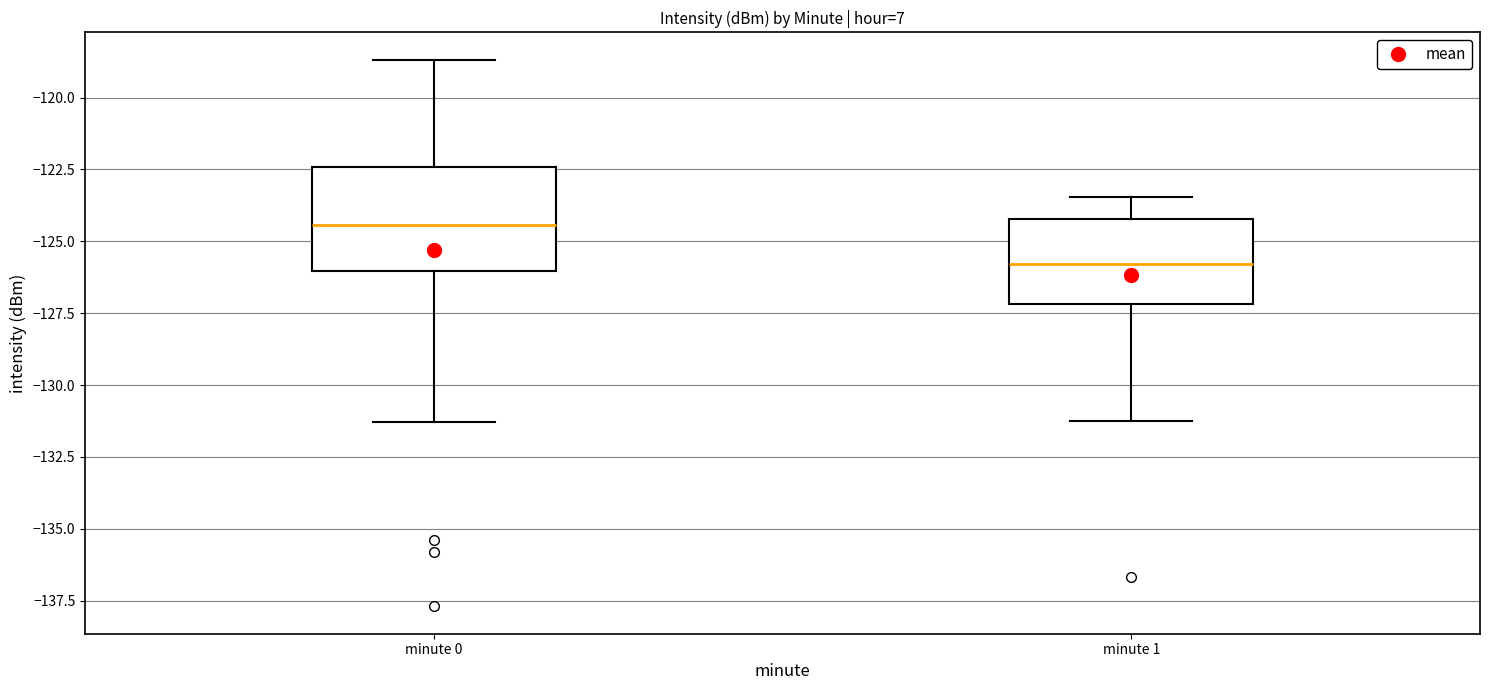

Which box's median line is the lowest?

minute 1